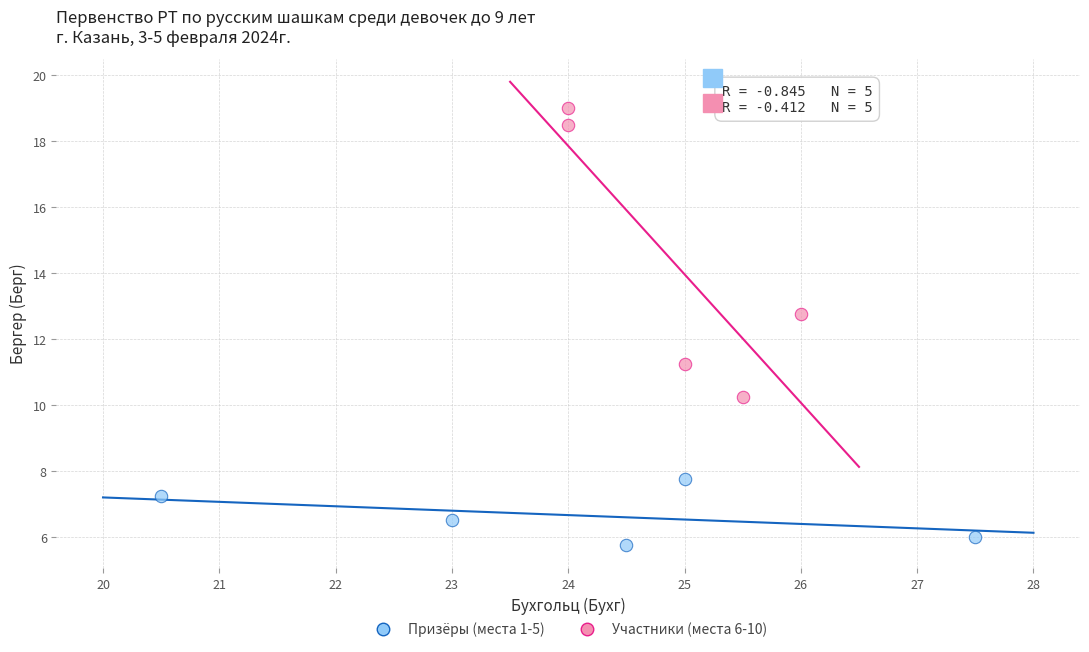

Which series has the widest spread of Y values?

Призёры (места 1-5)